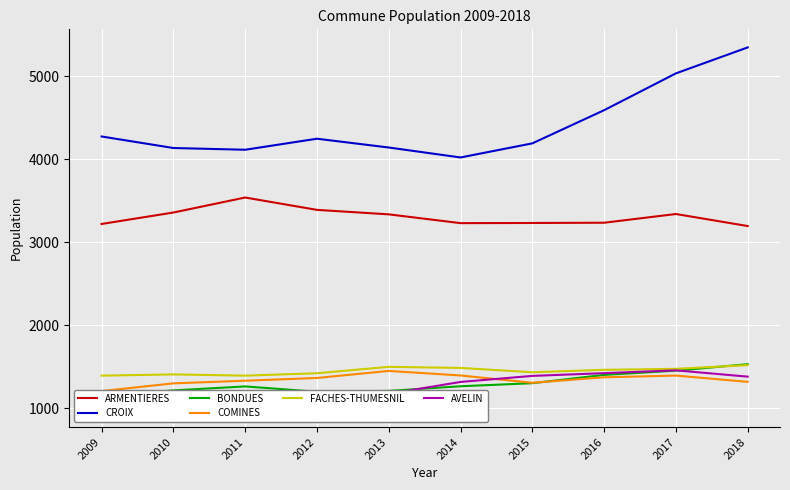

Rank the categories by CROIX value from highest to lowest.

2018, 2017, 2016, 2009, 2012, 2015, 2013, 2010, 2011, 2014